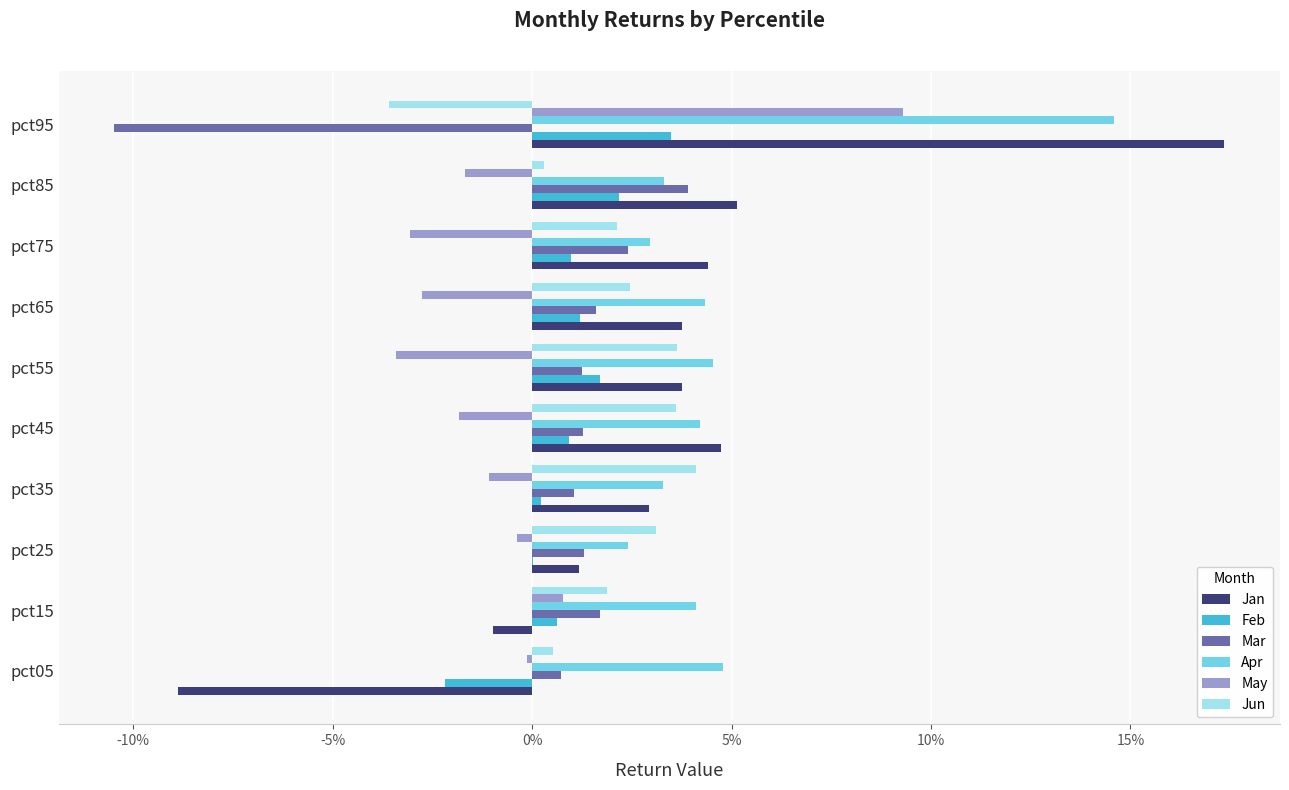

Which series has the largest total across all categories?

Apr